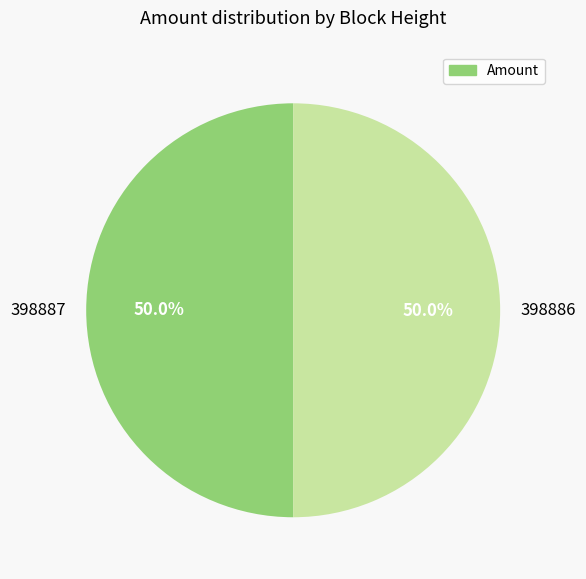

Approximately how many times larger is the value at 398887 compared to 398886?

1.0